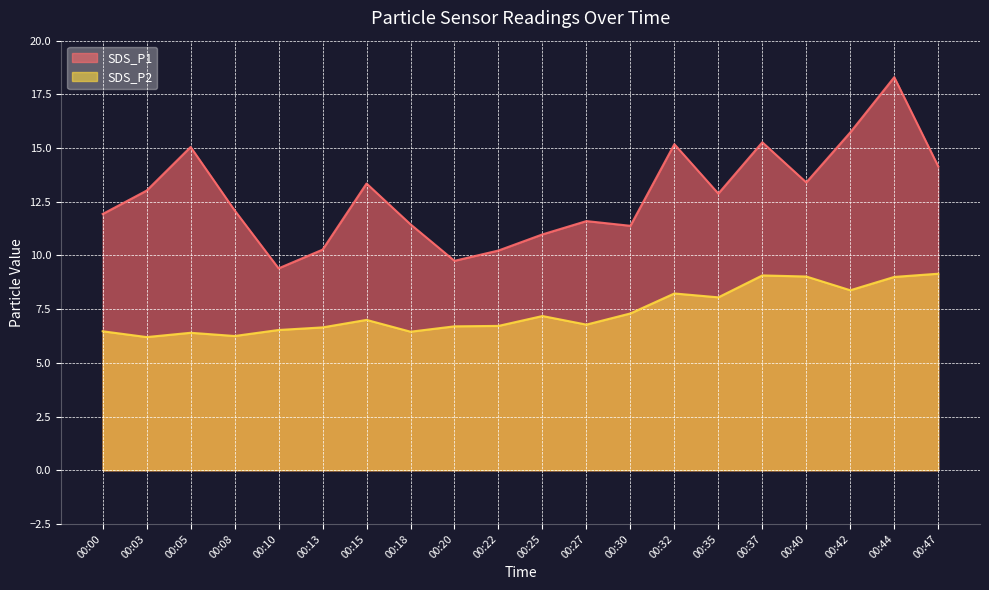

Which category has the highest value in the SDS_P2 series?

00:47